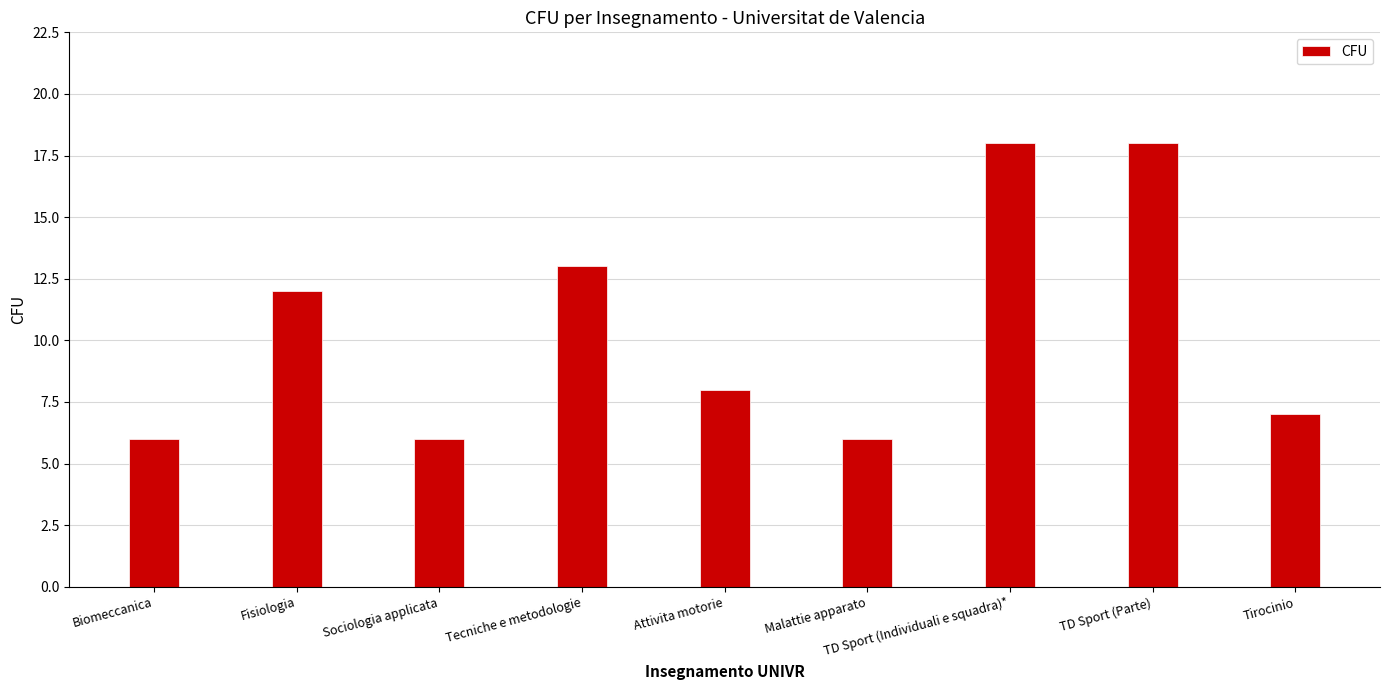

Is it true that the value at Sociologia applicata is 2?

False